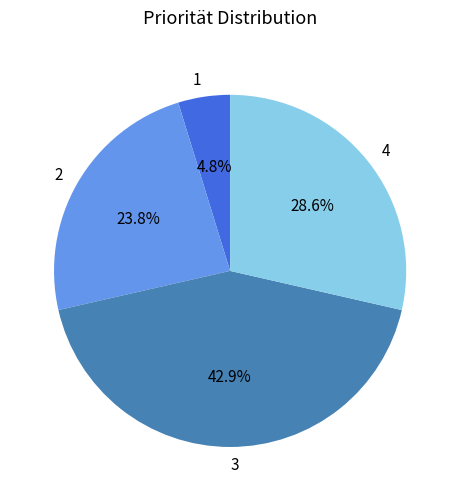

Does any single category account for the majority?

No